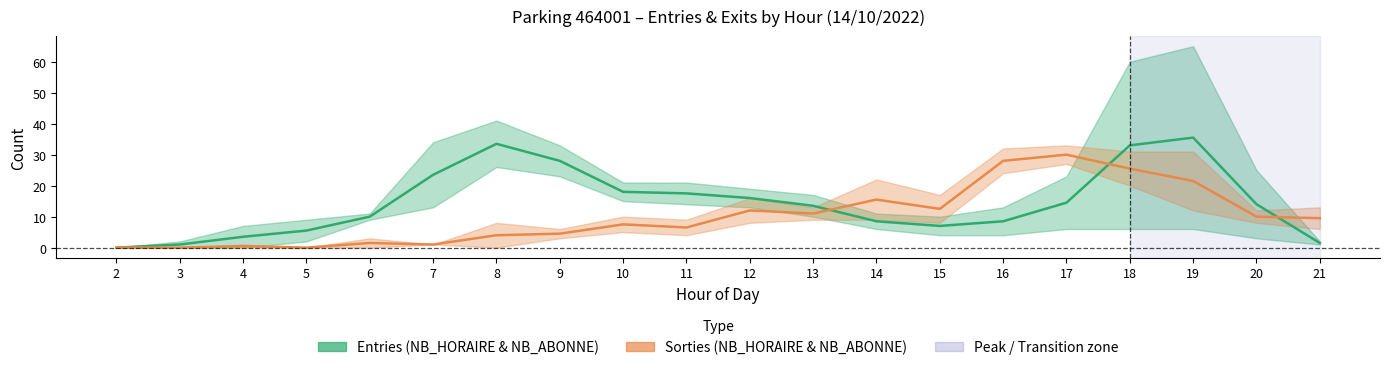

Rank the series at 16 from lowest to highest value.

NB_HORAIRE_ENTREES / NB_ABONNE_ENTREES, NB_HORAIRE_SORTIES / NB_ABONNE_SORTIES